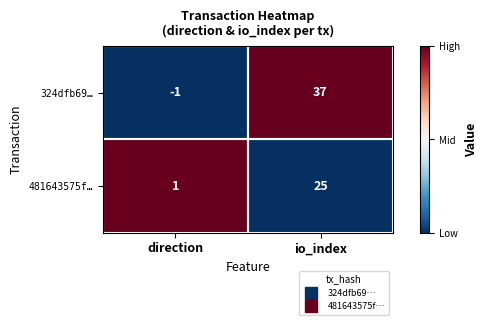

Which series has the largest range (max minus min)?

324dfb69…